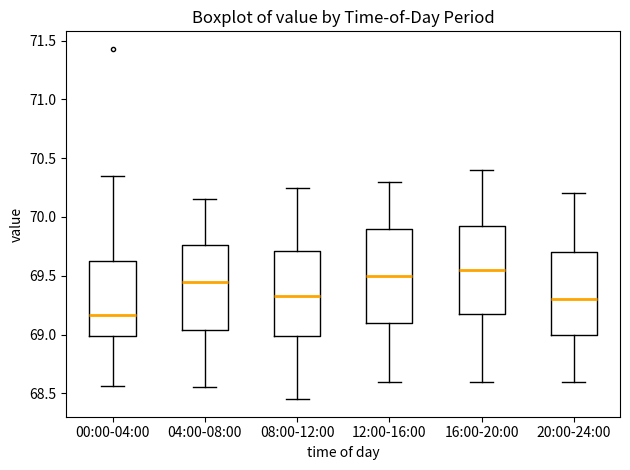

Reading left to right, transcribe this box plot: for each box, give where its median line is, the range the box spans, and where its two whiskers end, as read against the y-axis. The values are not printed on the chart, so give them approximately, as read against the axis.

00:00-04:00: median 69.15, box 69.00 to 69.60, whiskers 68.55 to 70.35
04:00-08:00: median 69.45, box 69.05 to 69.75, whiskers 68.55 to 70.15
08:00-12:00: median 69.35, box 69.00 to 69.70, whiskers 68.45 to 70.25
12:00-16:00: median 69.50, box 69.10 to 69.90, whiskers 68.60 to 70.30
16:00-20:00: median 69.55, box 69.20 to 69.95, whiskers 68.60 to 70.40
20:00-24:00: median 69.30, box 69.00 to 69.70, whiskers 68.60 to 70.20